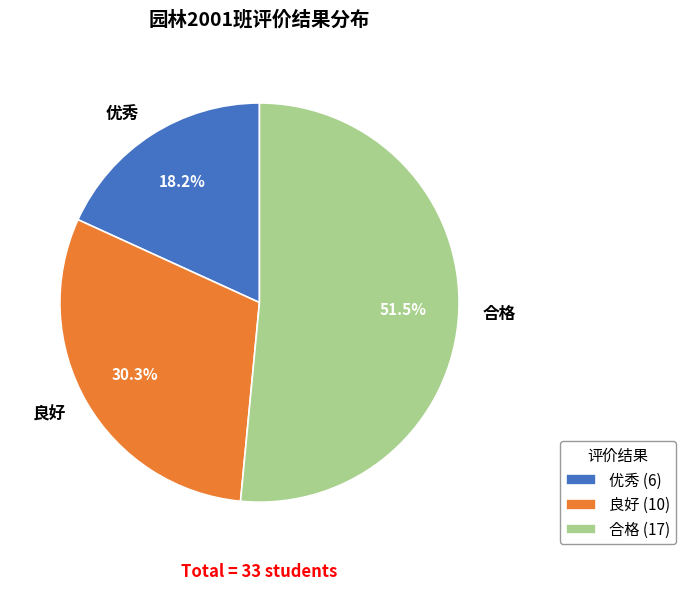

Which slice is the smallest?

优秀